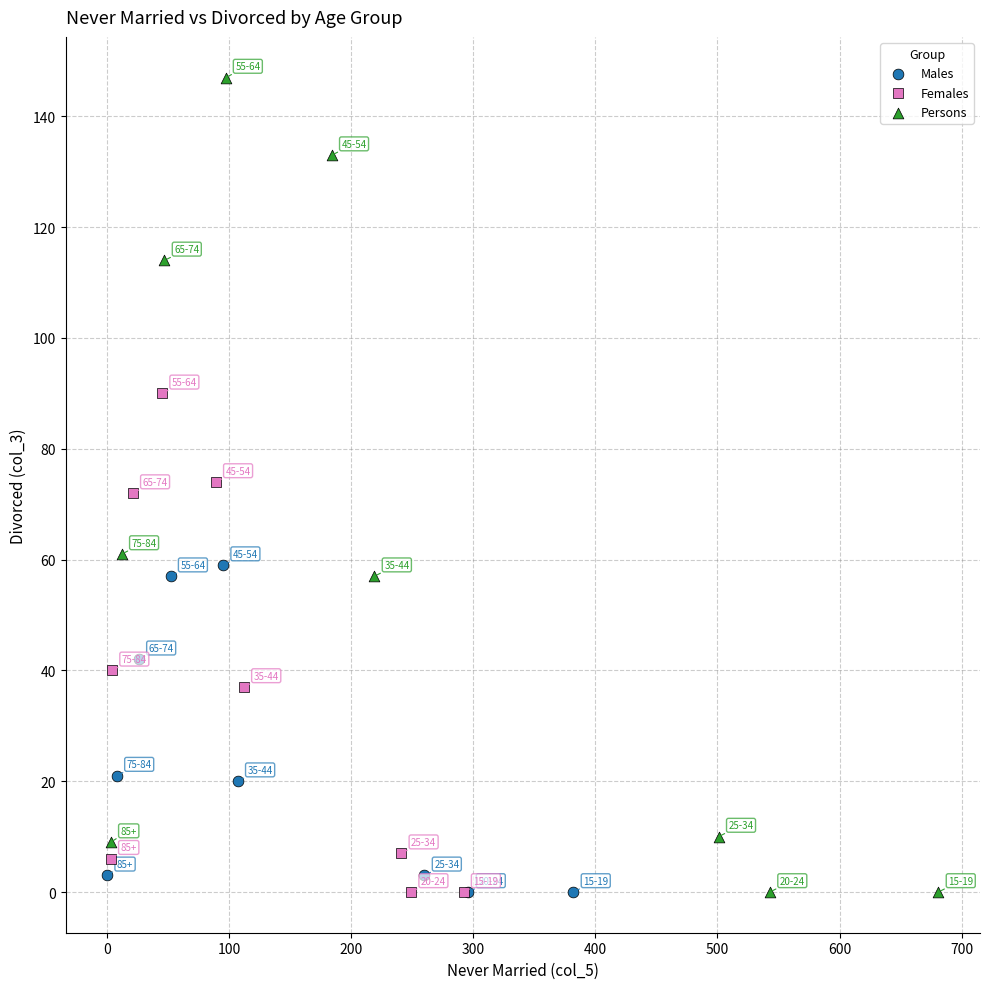

Which series has the widest spread of Y values?

Persons